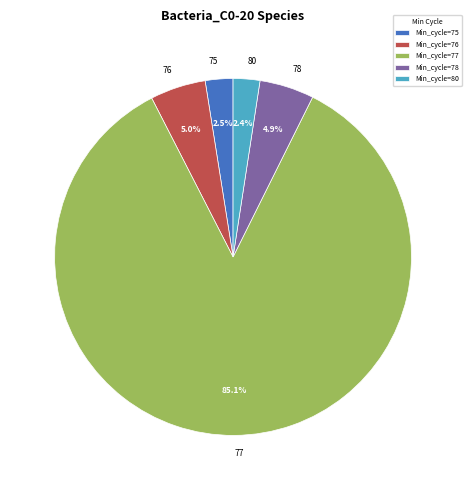

Does 77 represent more than half of the total?

Yes